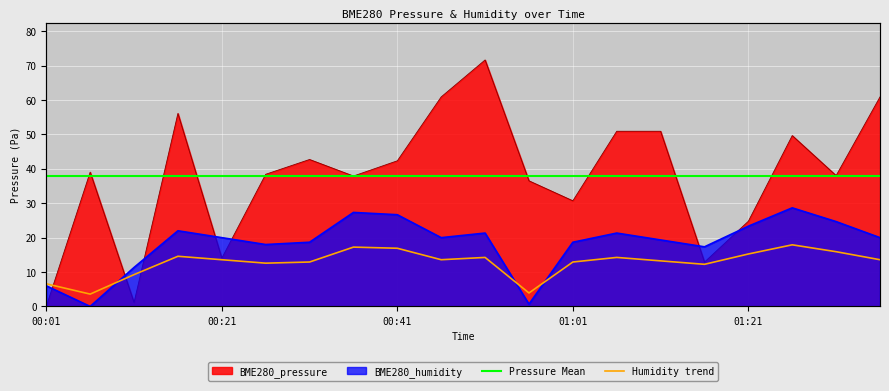

Which series has the largest range (max minus min)?

BME280_pressure